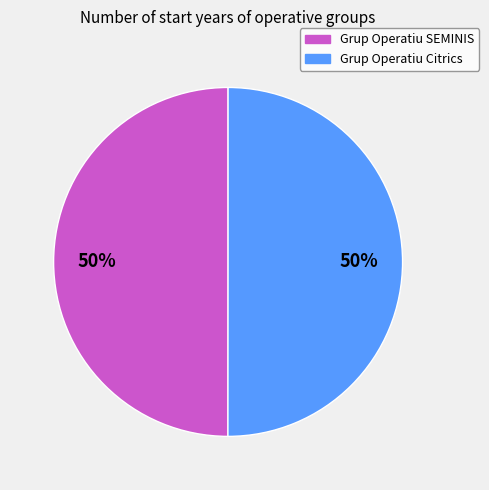

To the nearest percent, what is the average slice percentage?

50%